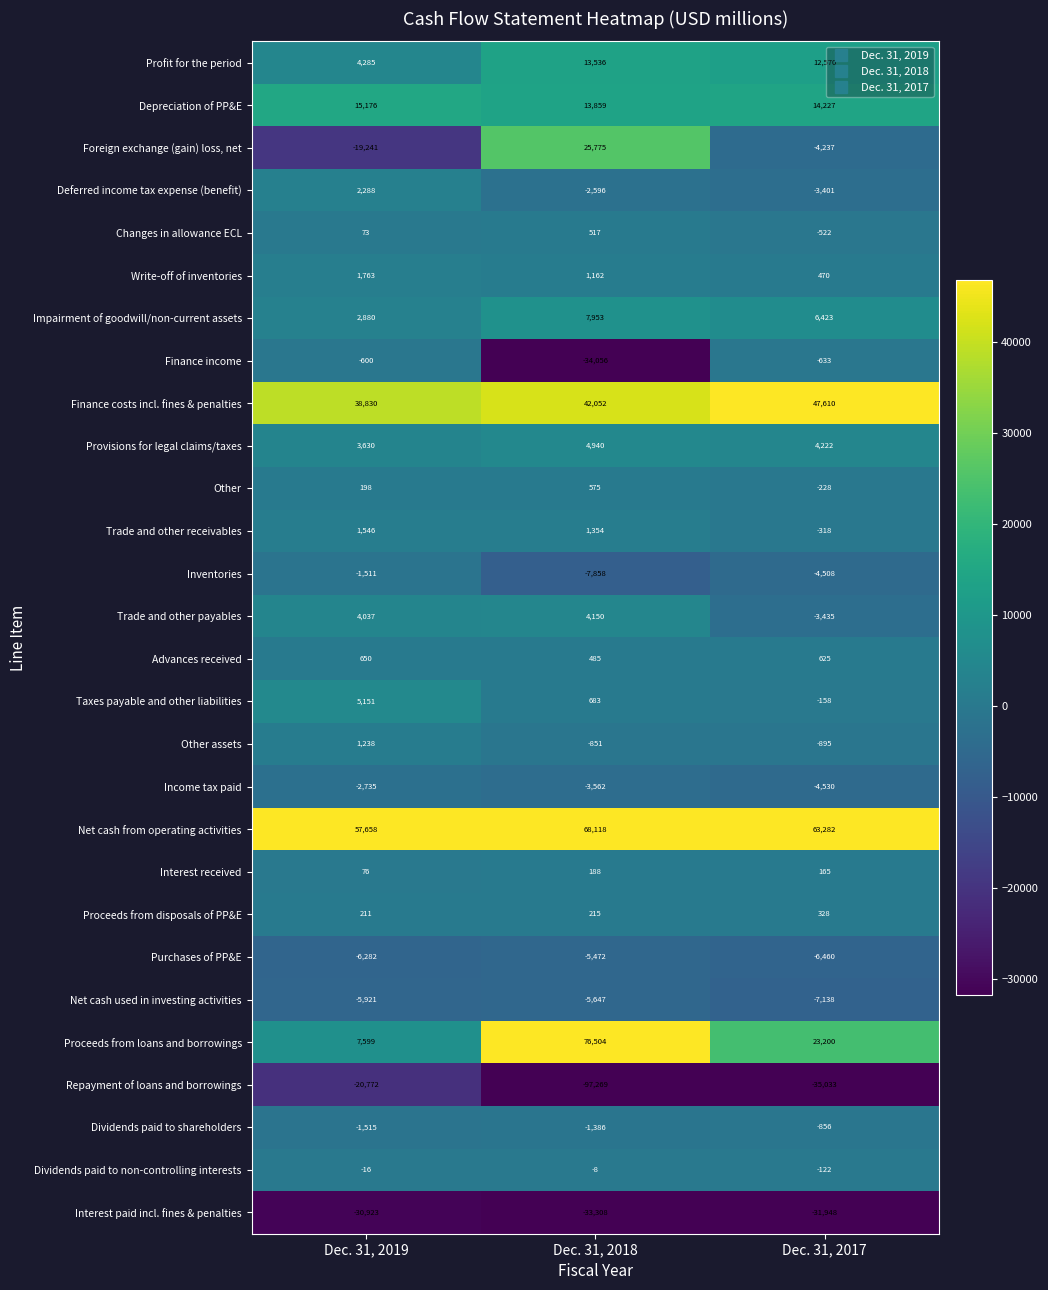

Rank the categories by Finance income value from lowest to highest.

Dec. 31, 2018, Dec. 31, 2017, Dec. 31, 2019